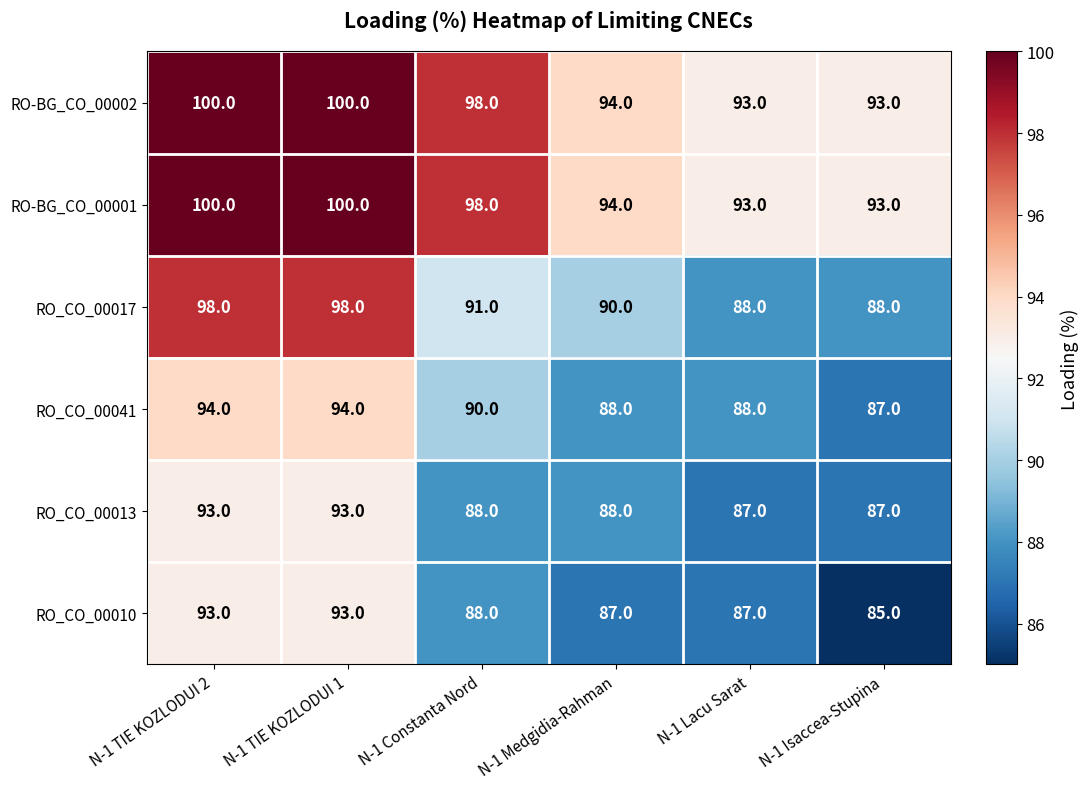

What is the difference between the second highest and minimum values in the RO_CO_00017 series?

10